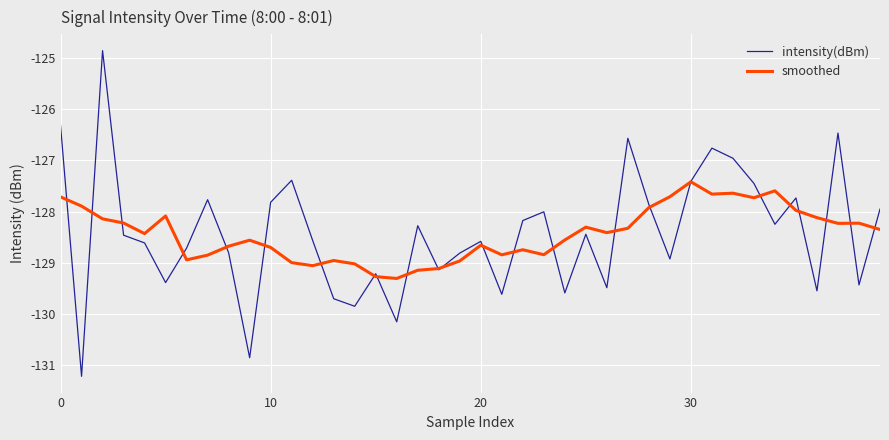

Rank the series by their maximum value, from highest to lowest.

intensity(dBm), smoothed